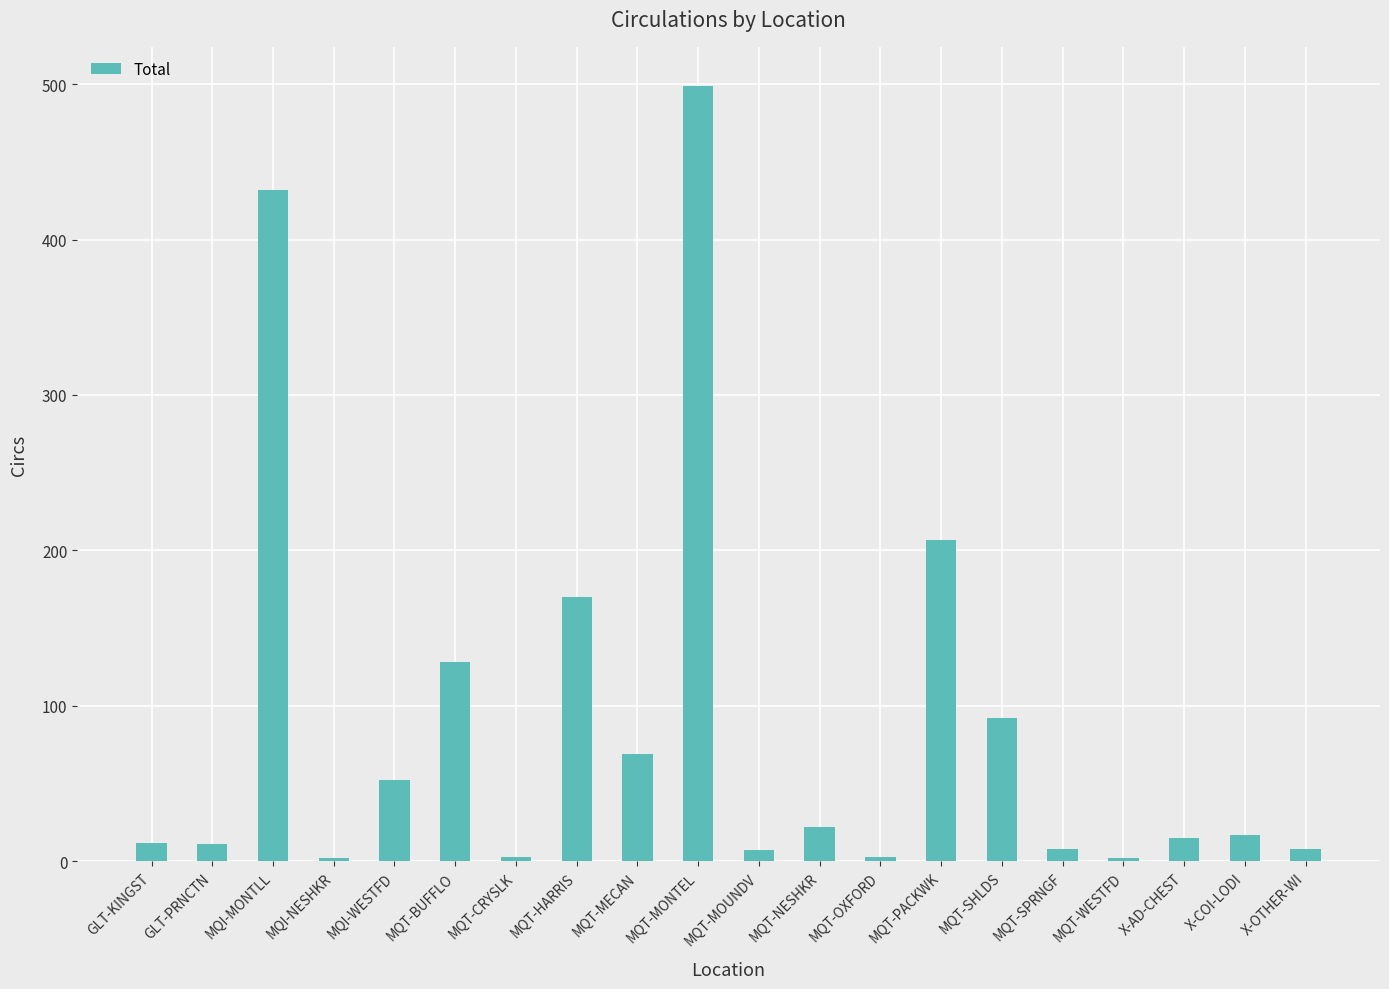

What is the label of the 20th bar from the left?

X-OTHER-WI